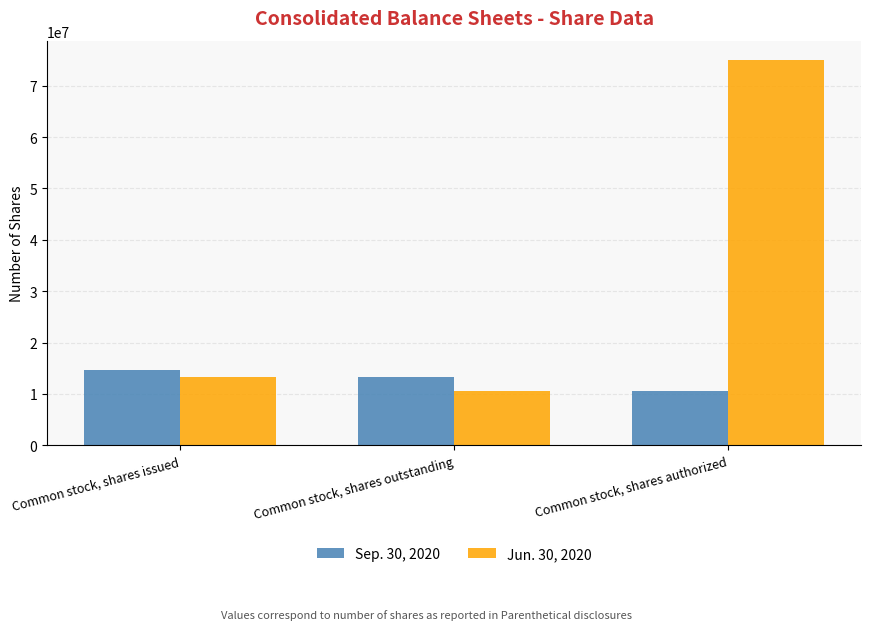

Which series has the largest total across all categories?

Jun. 30, 2020